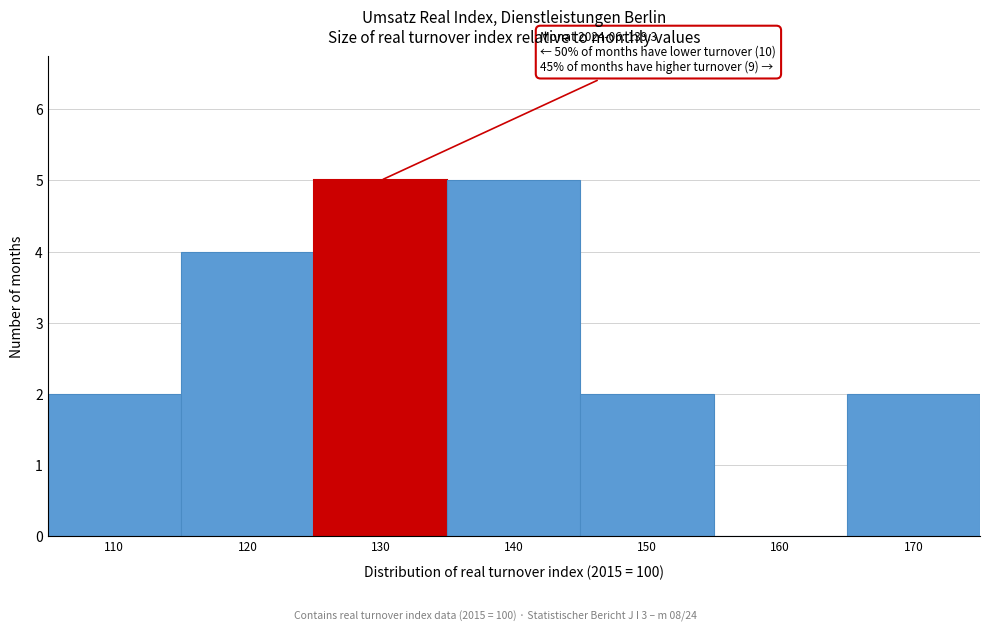

Reading left to right, list all the values displayed in this chart.

110=2	120=4	130=5	140=5	150=2	160=0	170=2